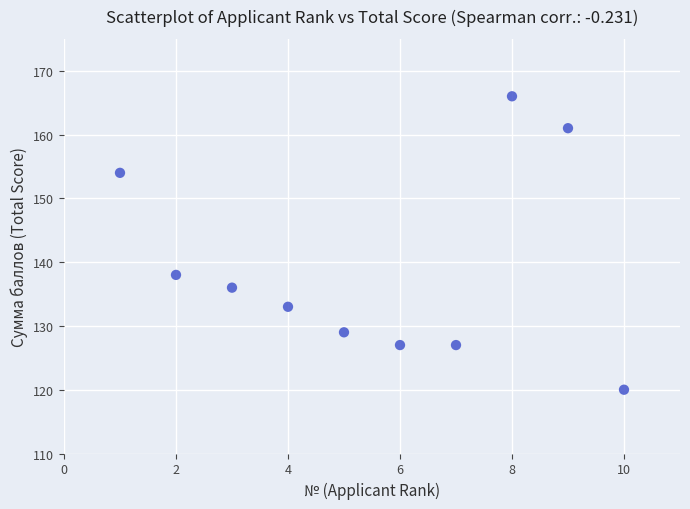

What is the range of X values (max minus min)?

9